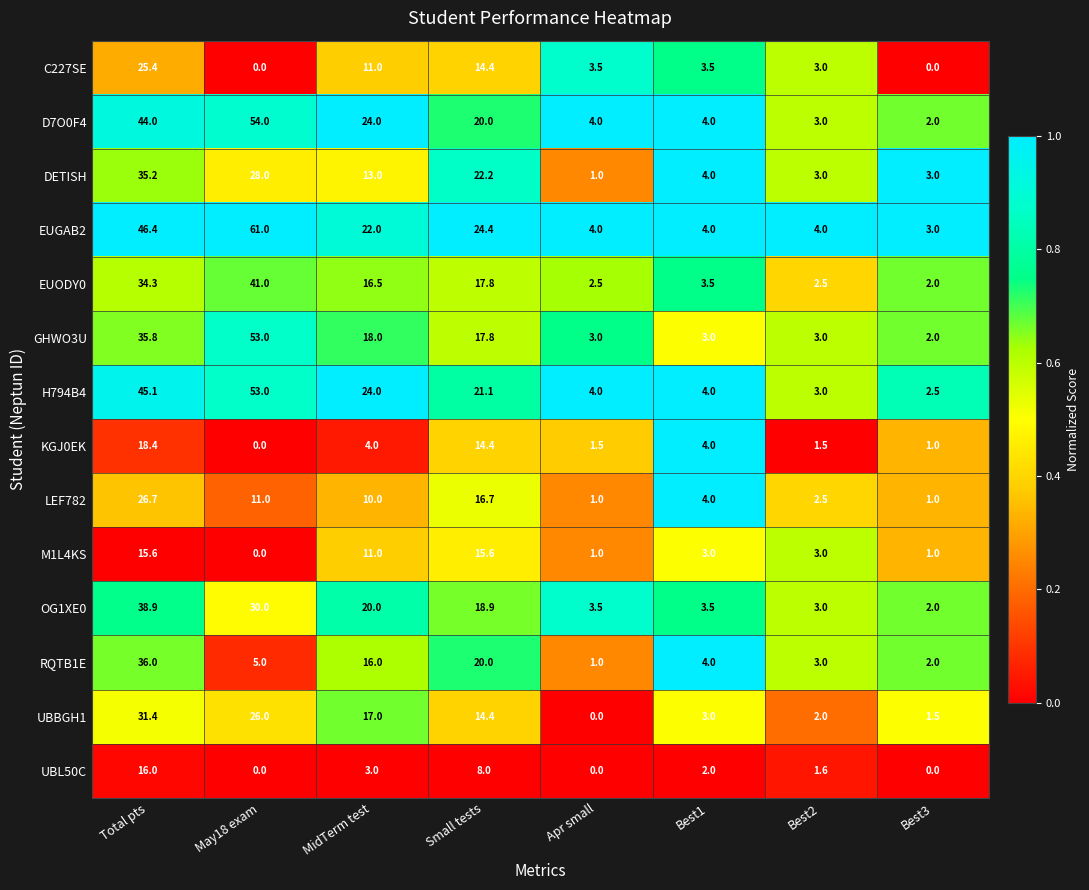

How many data points in D7O0F4 are less than 20?

4